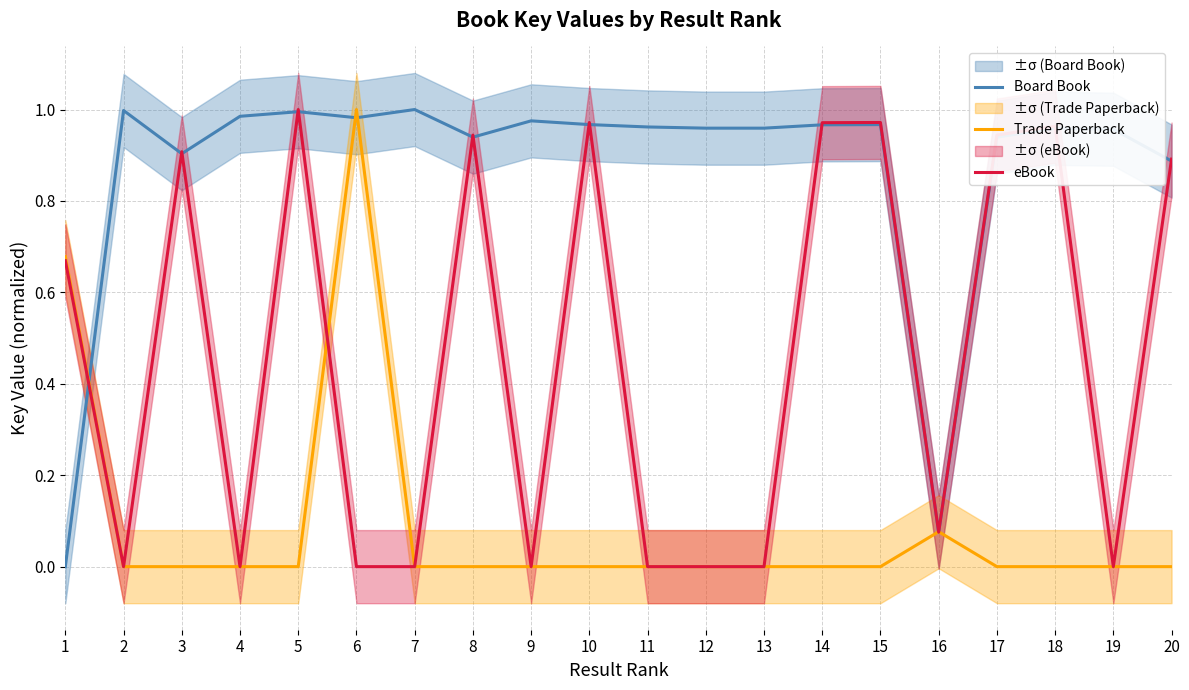

What is the value of the eBook point at the 18th from the left?

1.0